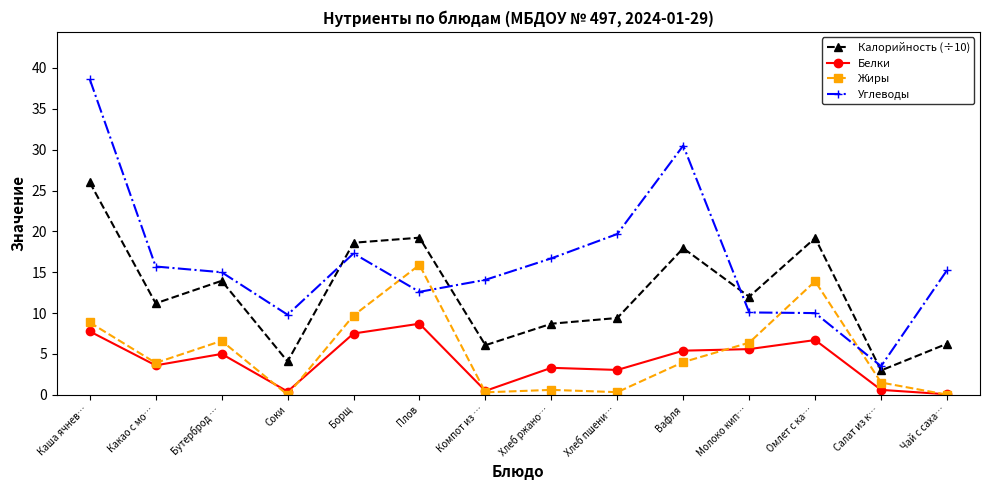

True or false: Жиры has more than 2 points higher than both neighbors.

True